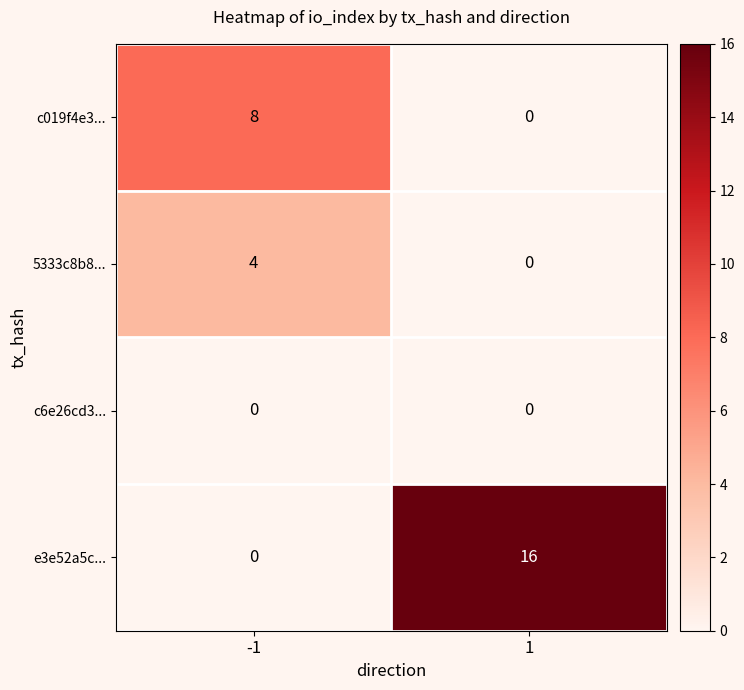

At which category is the sum across all series the highest?

1